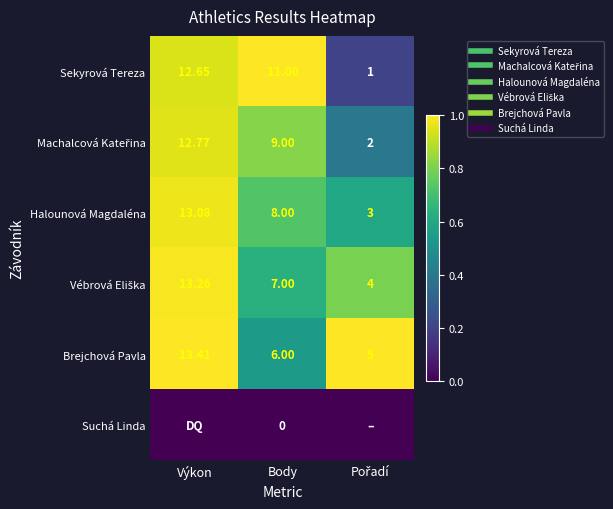

What is the difference between the maximum and minimum values in the Machalcová Kateřina series?

0.6